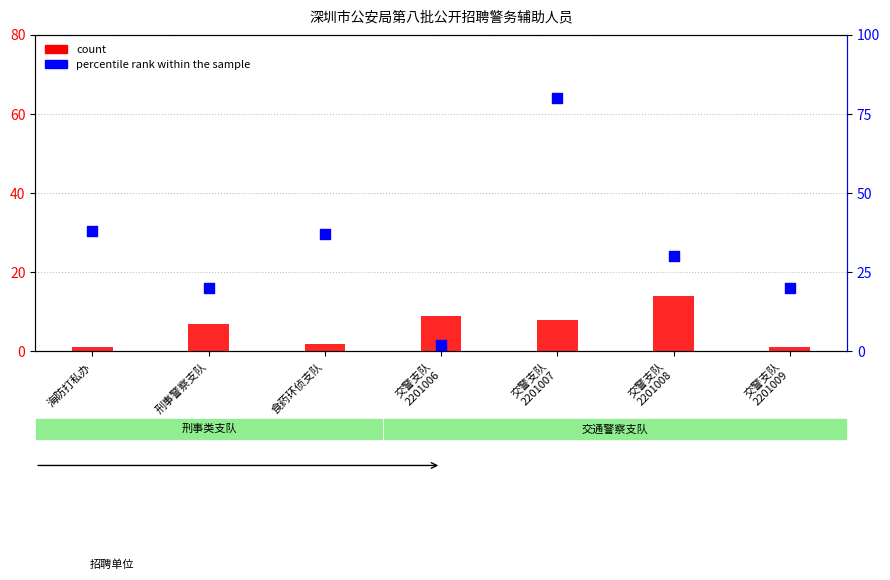

What is the total value across all series at 刑事警察支队?

27